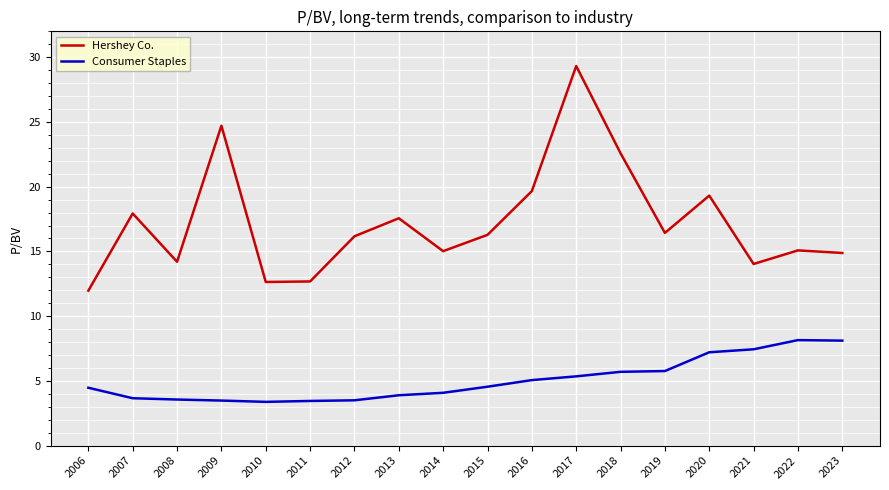

Where is the first local maximum for Hershey Co.?

2007